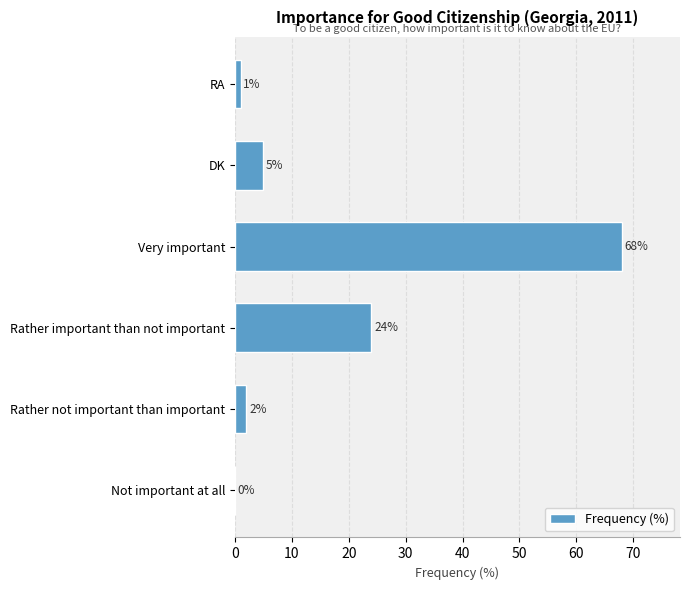

Reading bottom to top, what are all the values shown in this chart?

Not important at all=0	Rather not important than important=2	Rather important than not important=24	Very important=68	DK=5	RA=1